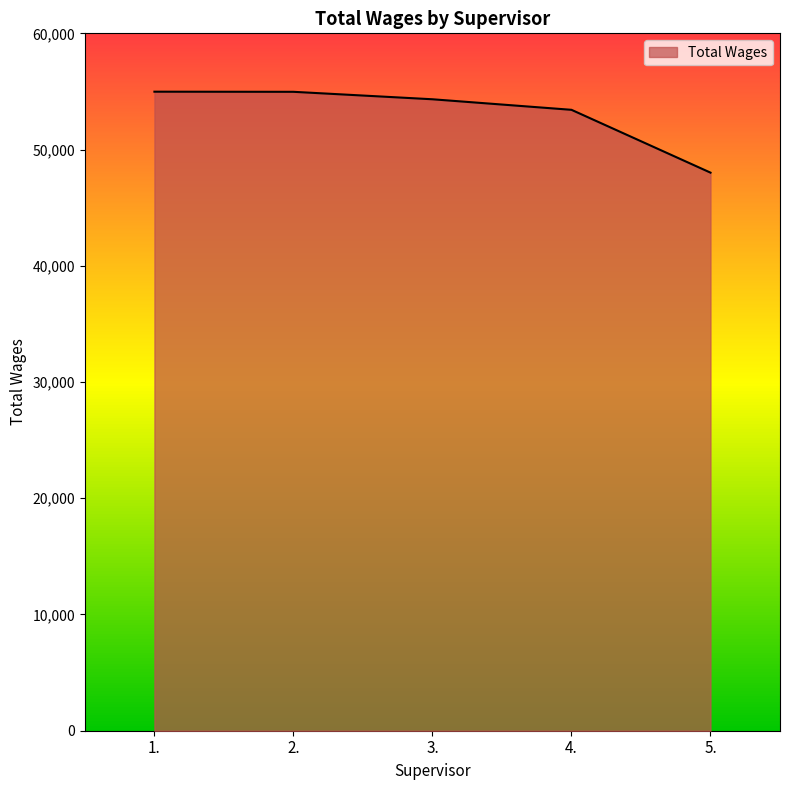

What is the ratio of the value at 4. to the value at 1.?

1.0